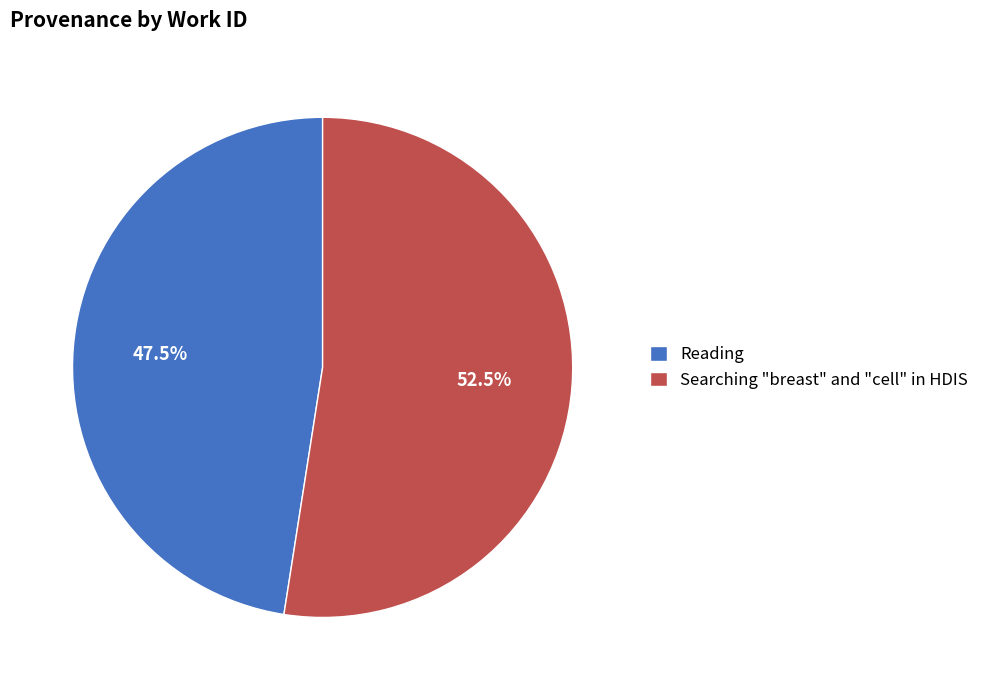

True or false: Searching "breast" and "cell" in HDIS accounts for 45% of the total.

False